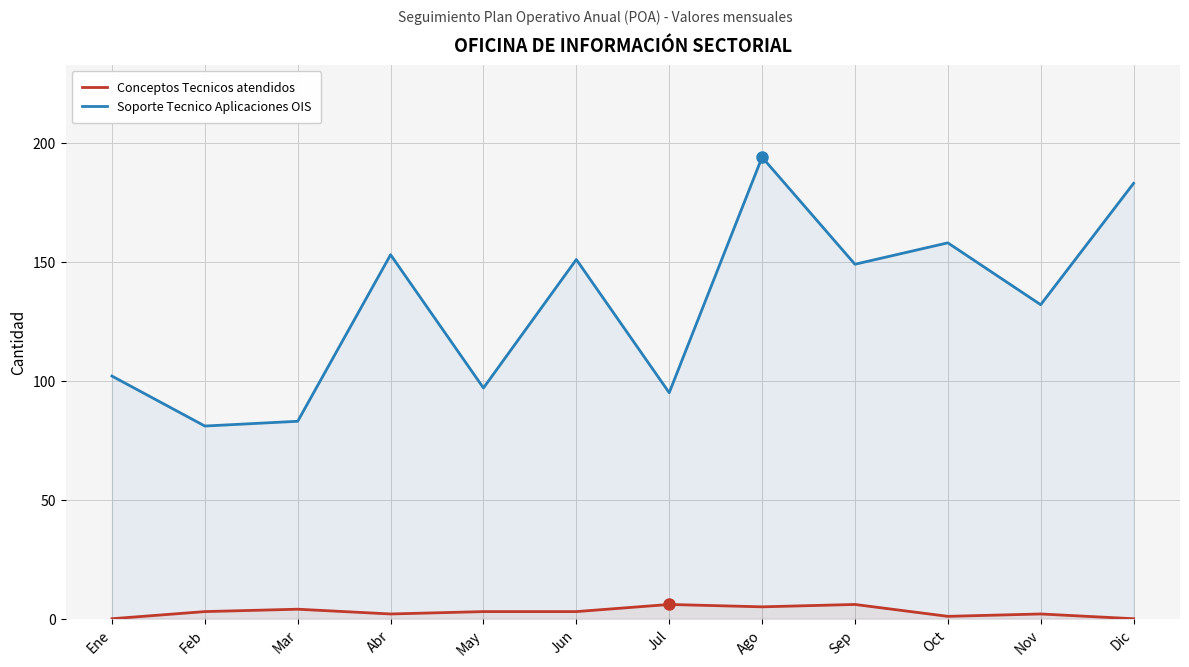

What position from the left is Ene?

1